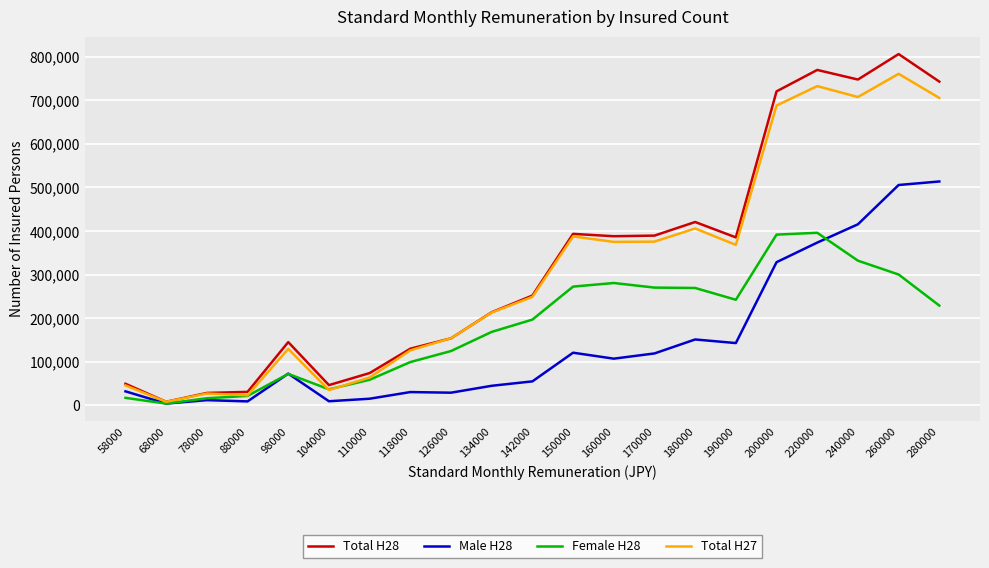

What is the total value across all series at 170000?

1154986